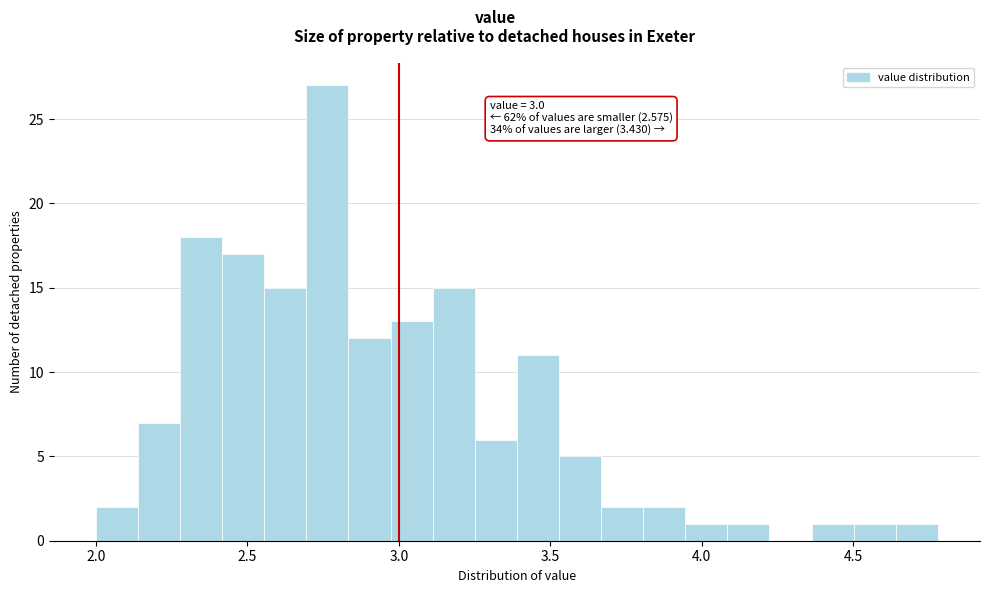

Read against the x-axis, roughly where is the centre of the tallest bar?

2.75